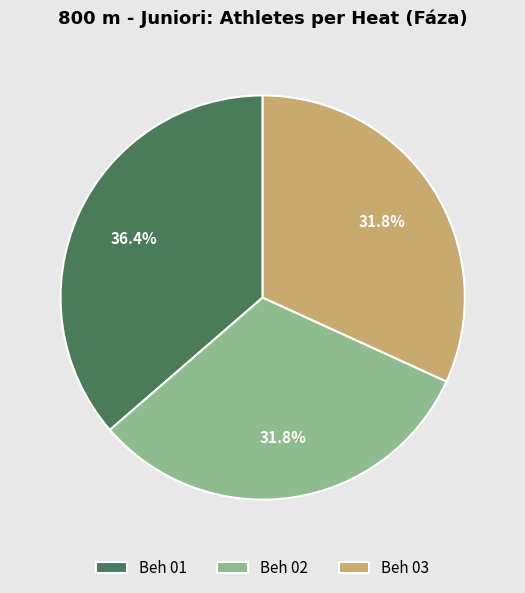

To the nearest percent, what is the difference between the largest and smallest slice percentages?

5%